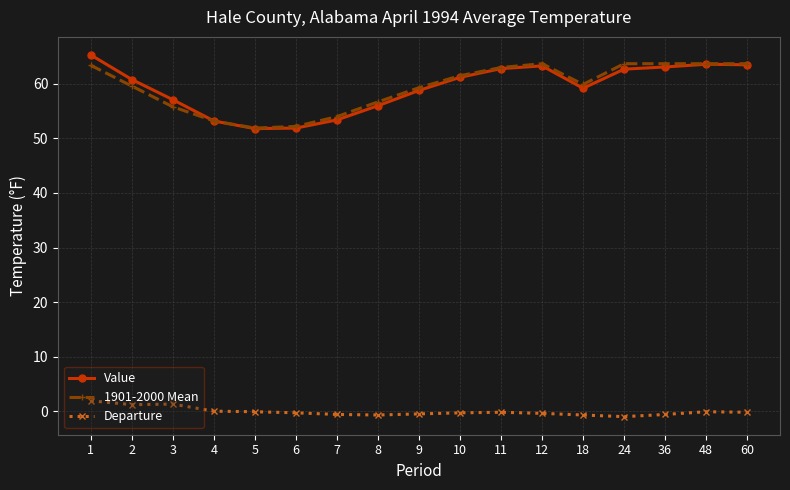

What is the approximate value of Value at 60?

63.5